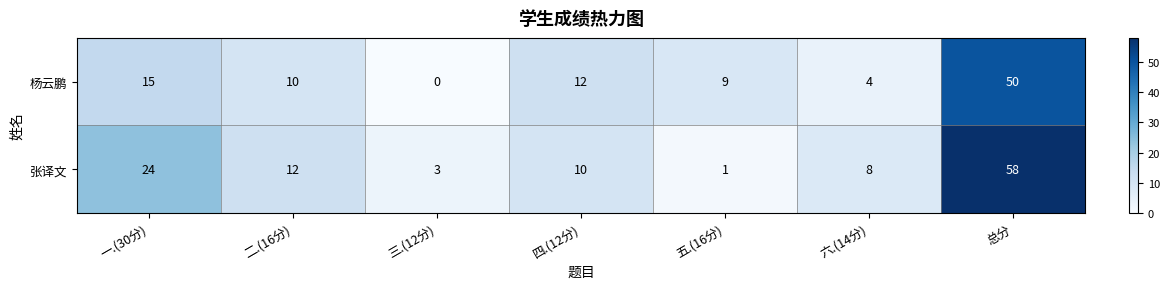

What is the difference between the 张译文 values at 二.(16分) and 五.(16分)?

11